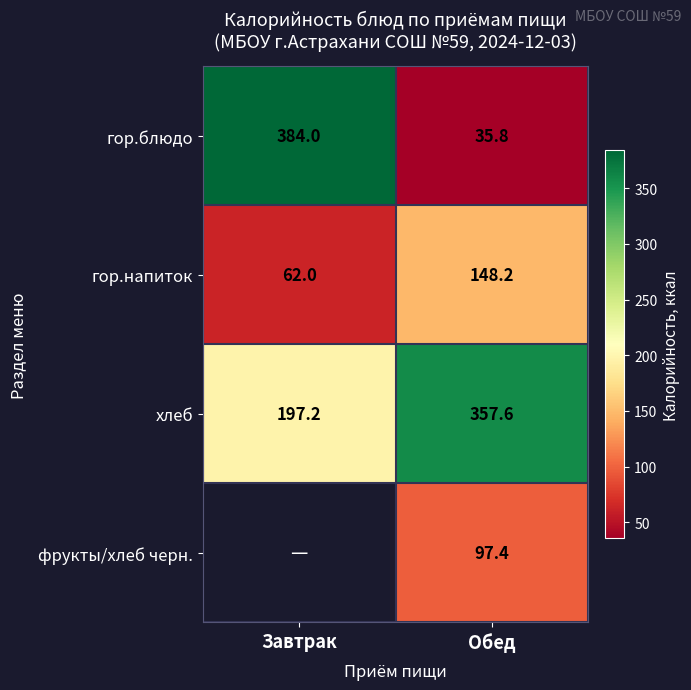

Read the гор.блюдо value at Завтрак.

384.0